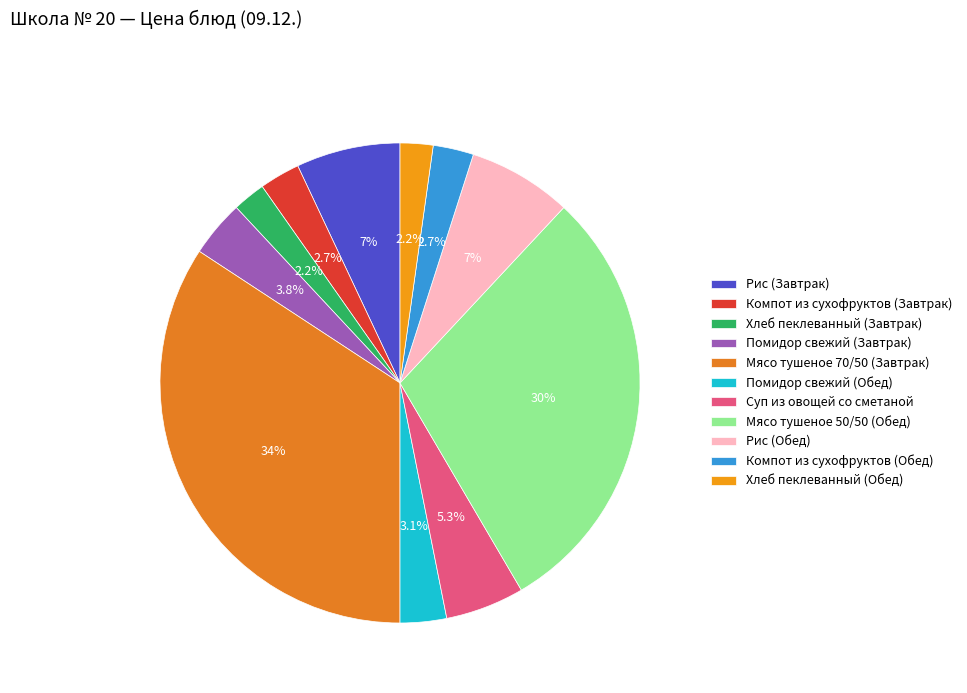

True or false: Компот из сухофруктов (Завтрак) accounts for 3% of the total.

True